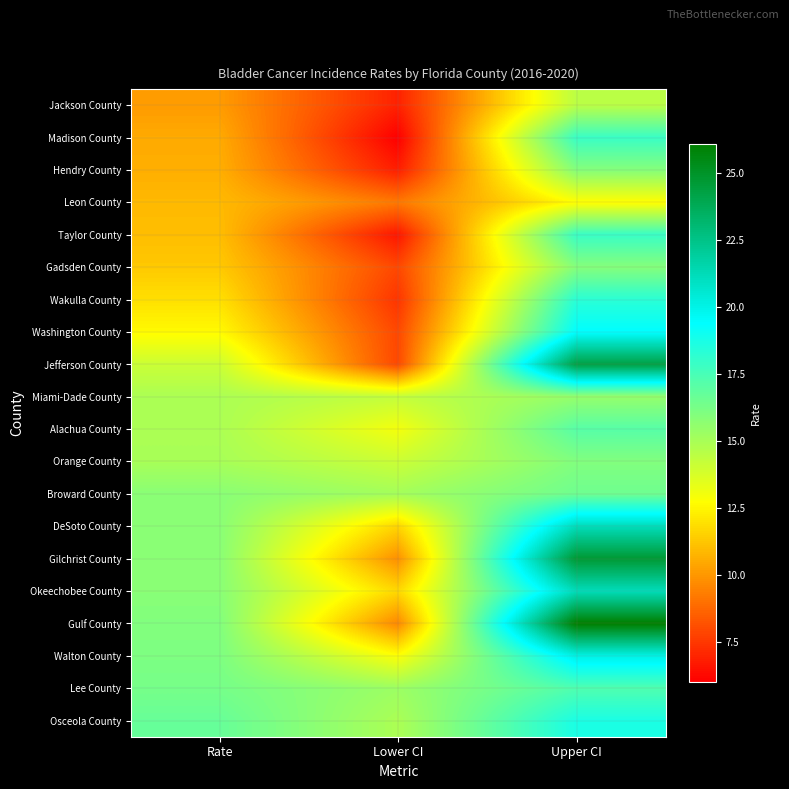

How many categories are shown in the chart?

3